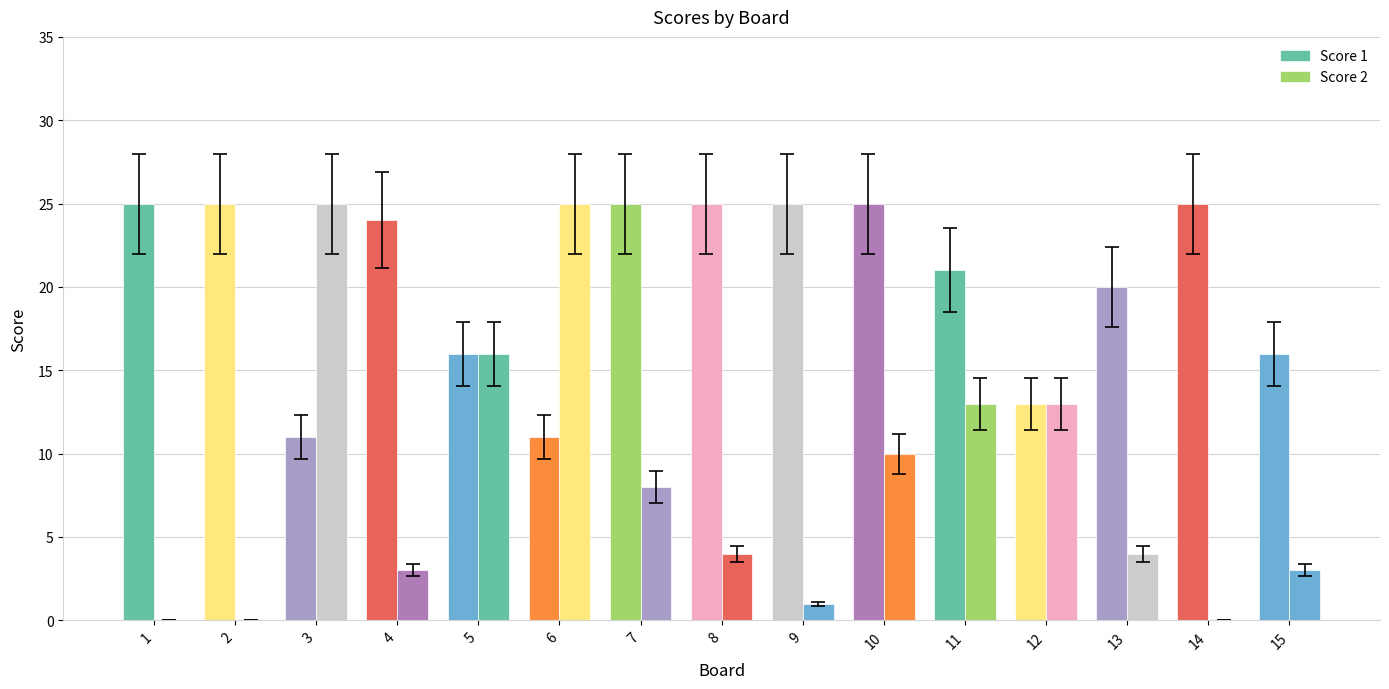

List the series in order of their peak value, highest first.

Score 1, Score 2